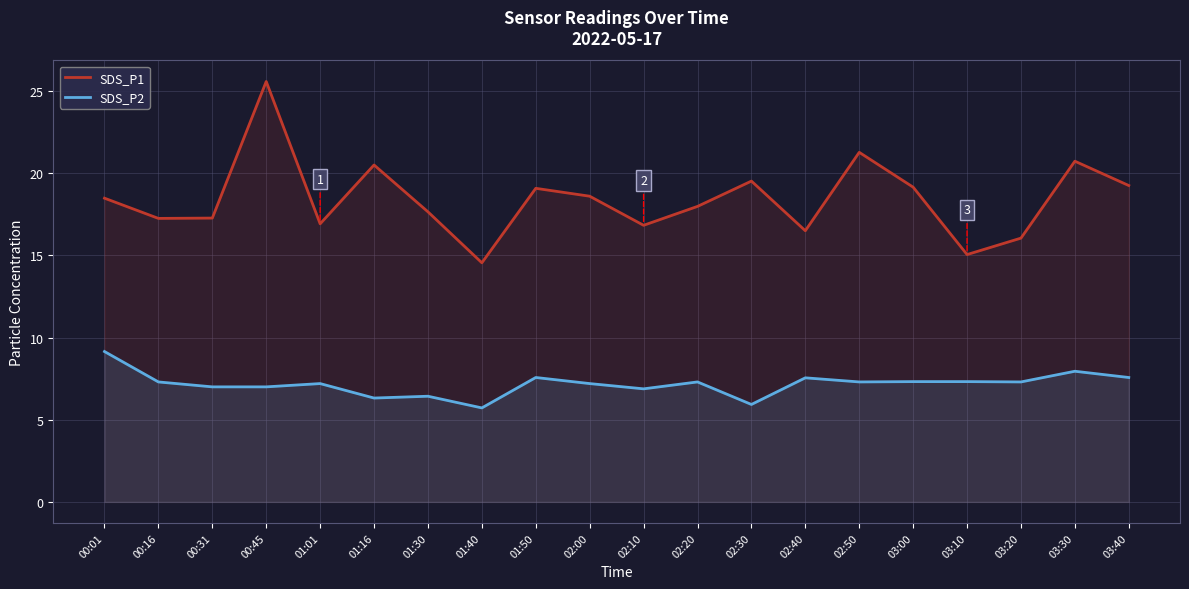

What are all the series names shown in the legend?

SDS_P1, SDS_P2